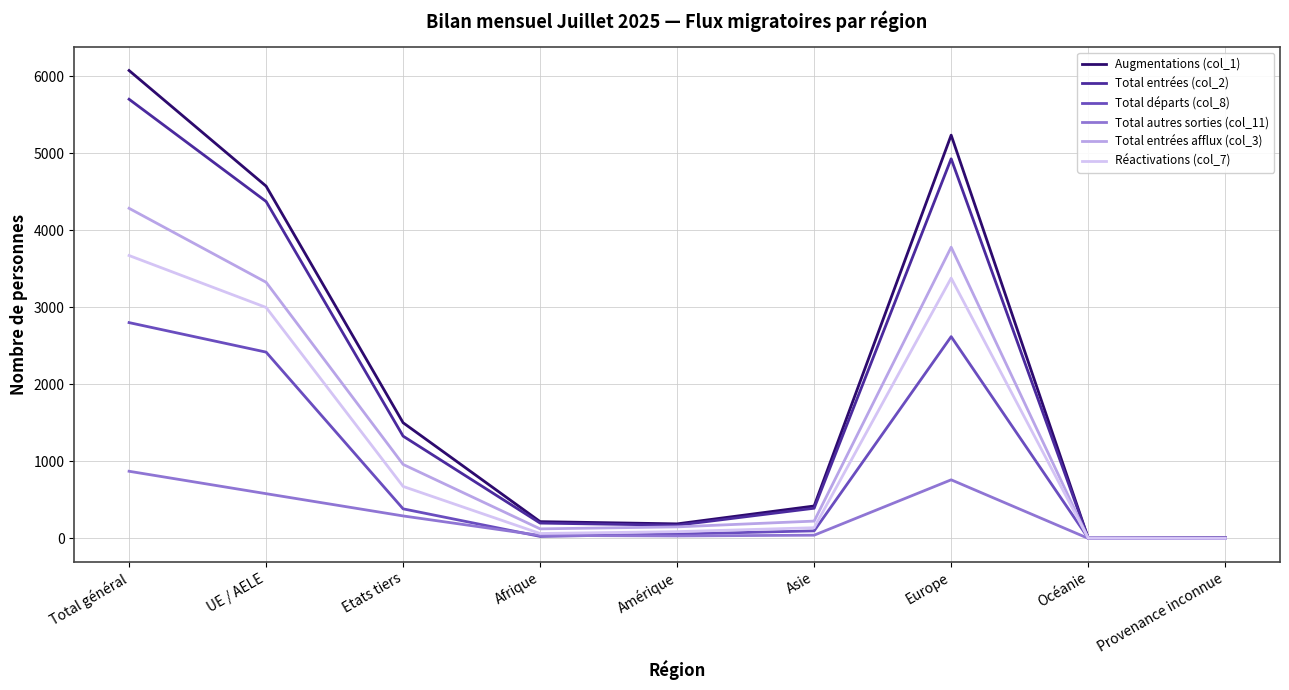

True or false: Total départs (col_8) has a value of 4501 at Europe.

False